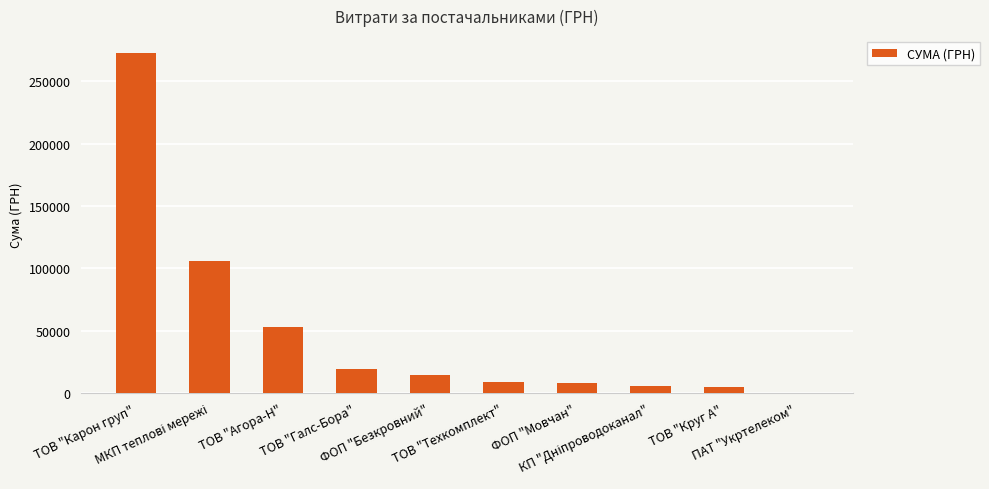

What is the maximum value shown in the chart?

272422.2